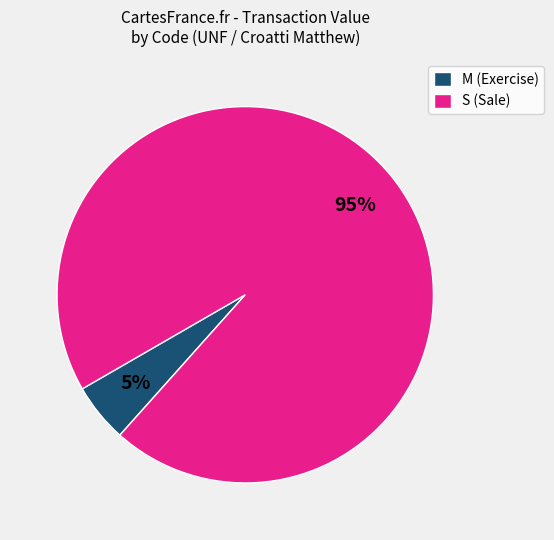

Which category accounts for the majority?

S (Sale)